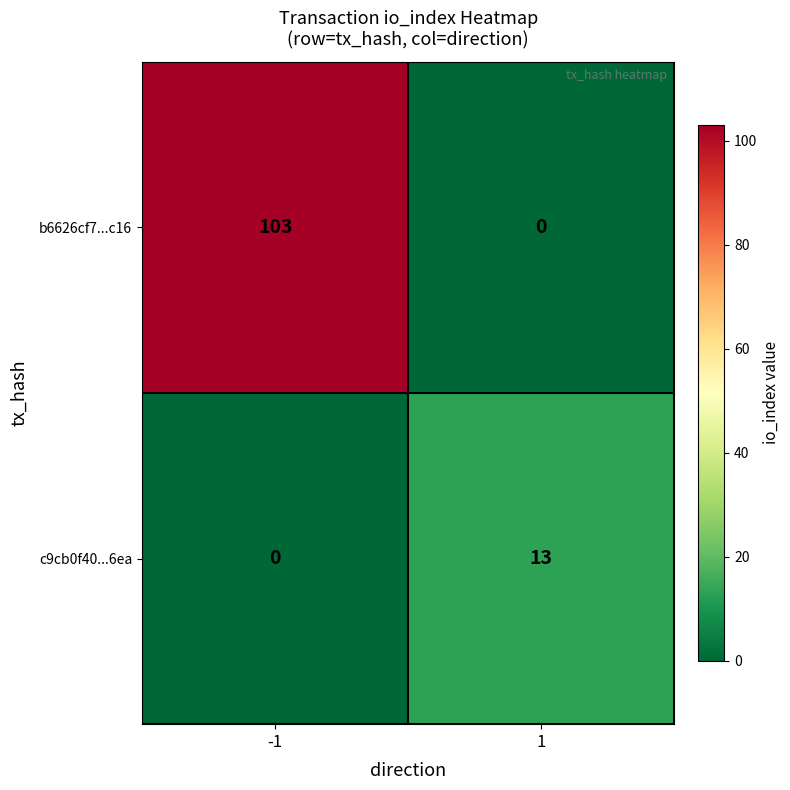

How many series are shown in this chart?

2